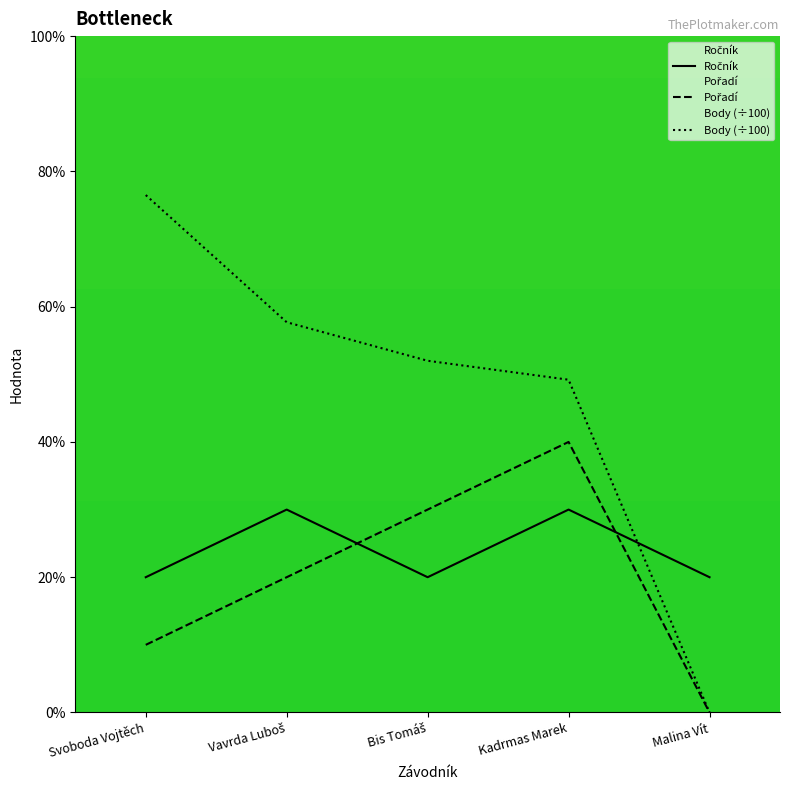

Does the chart display data point markers on the line(s)?

No